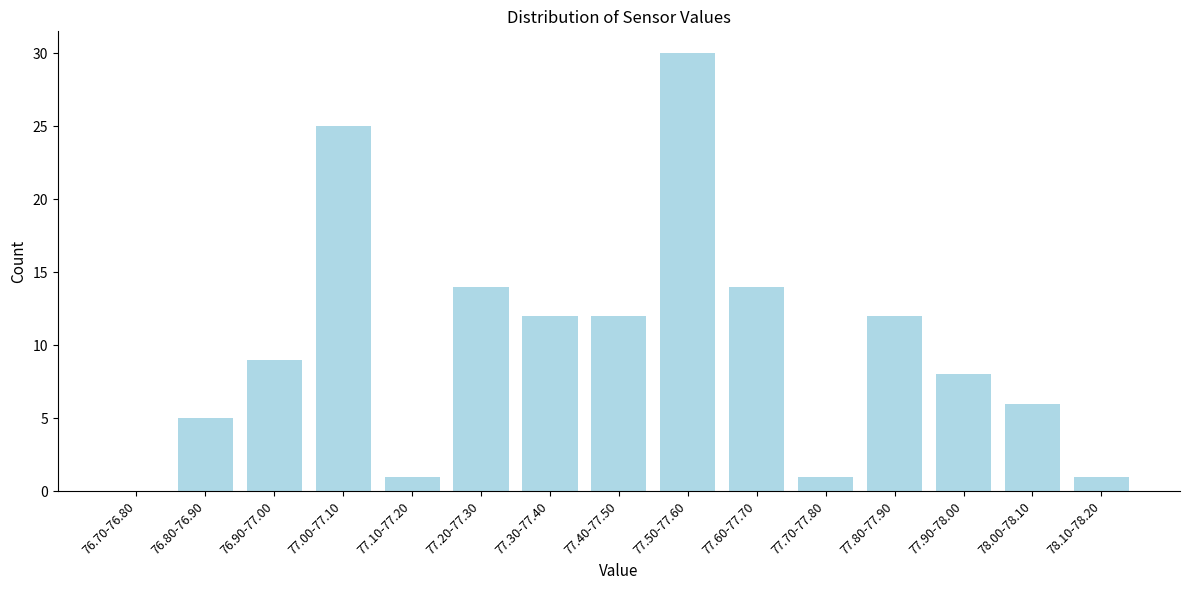

Reading left to right, what are all the values shown in this chart?

76.70-76.80=0	76.80-76.90=5	76.90-77.00=9	77.00-77.10=25	77.10-77.20=1	77.20-77.30=14	77.30-77.40=12	77.40-77.50=12	77.50-77.60=30	77.60-77.70=14	77.70-77.80=1	77.80-77.90=12	77.90-78.00=8	78.00-78.10=6	78.10-78.20=1